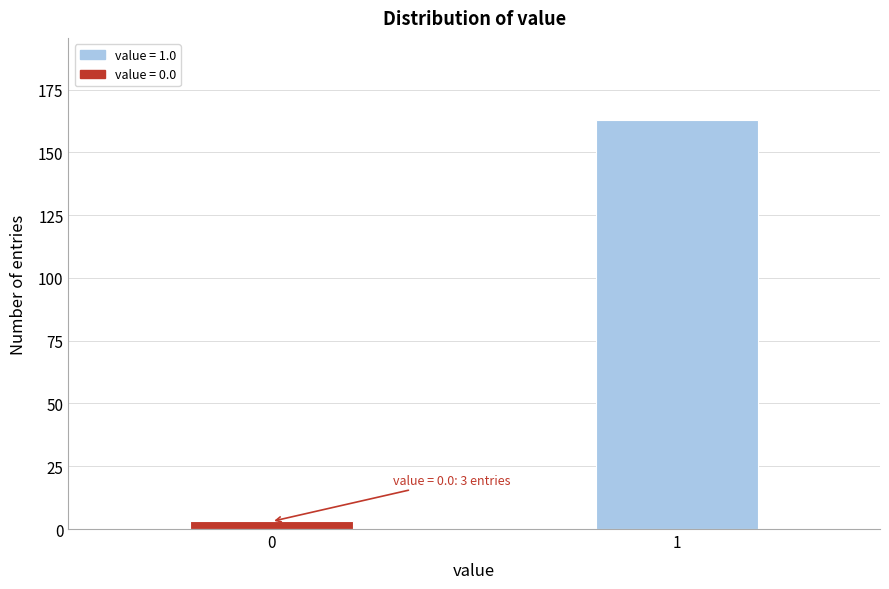

Reading left to right, extract all data points from this chart.

0=3	1=163